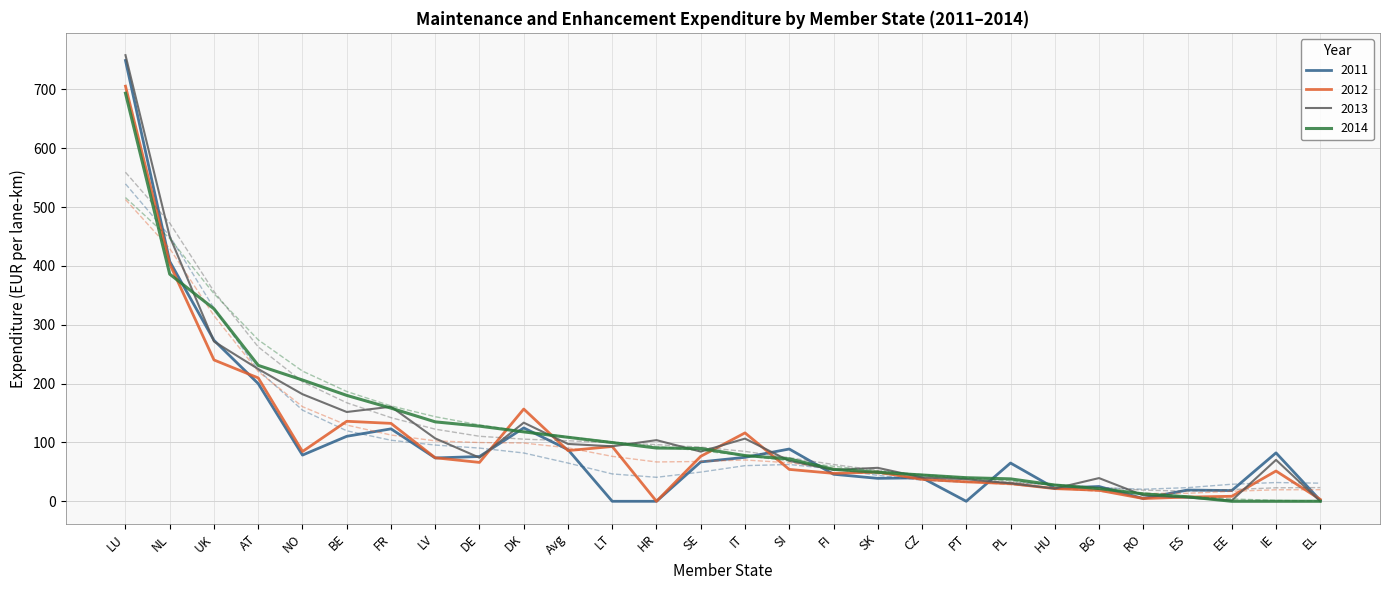

Does the chart display data point markers on the line(s)?

No